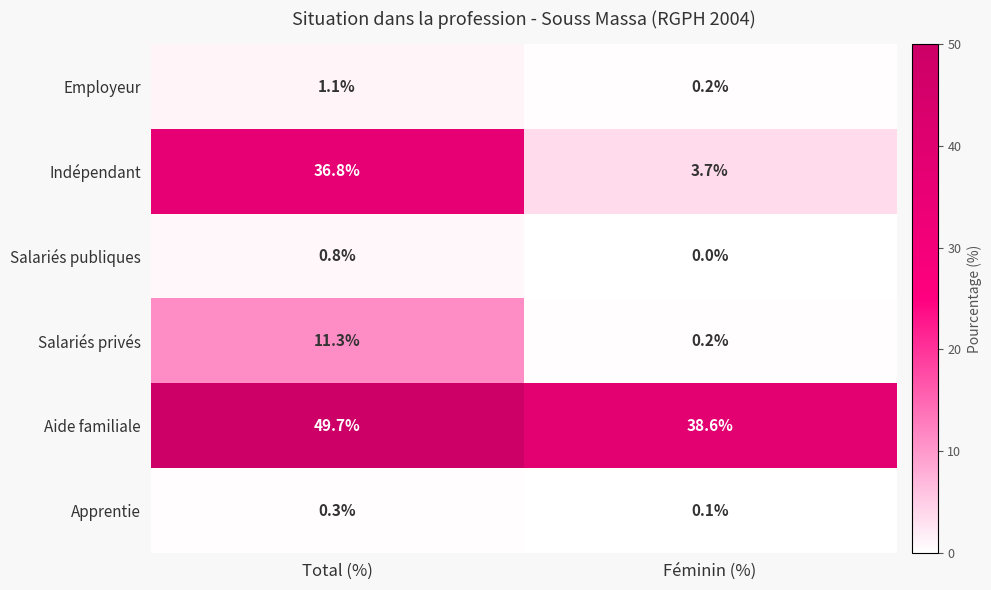

Is the value of Salariés publiques at Féminin (%) greater than the value of Aide familiale at Total (%)?

No